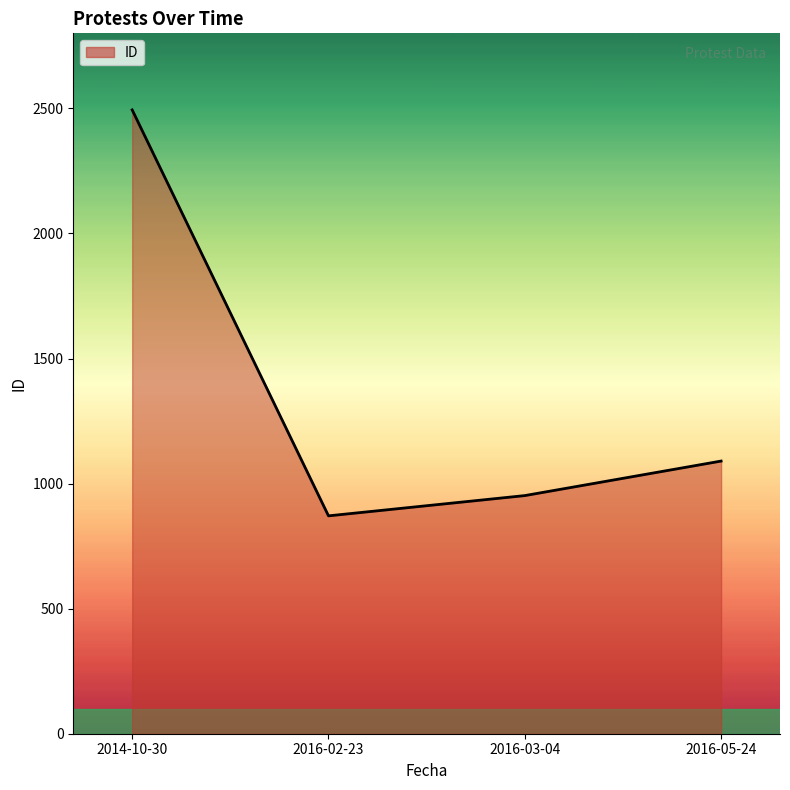

How many distinct data groups are displayed?

1